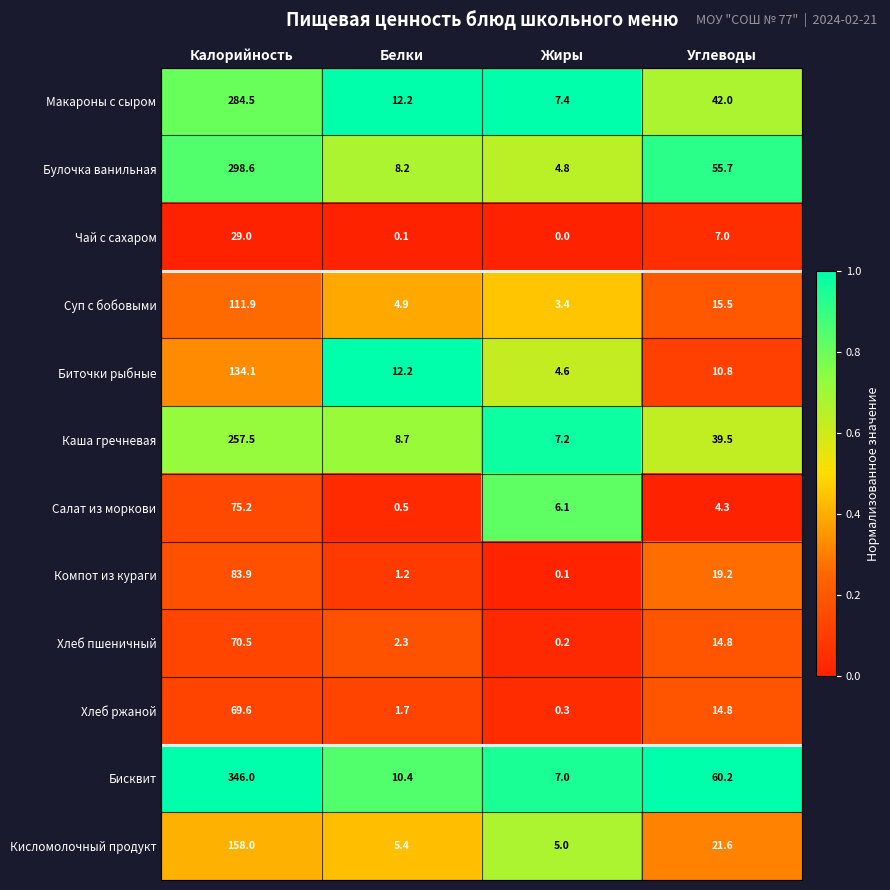

Which series changed the most between Белки and Жиры?

Биточки рыбные